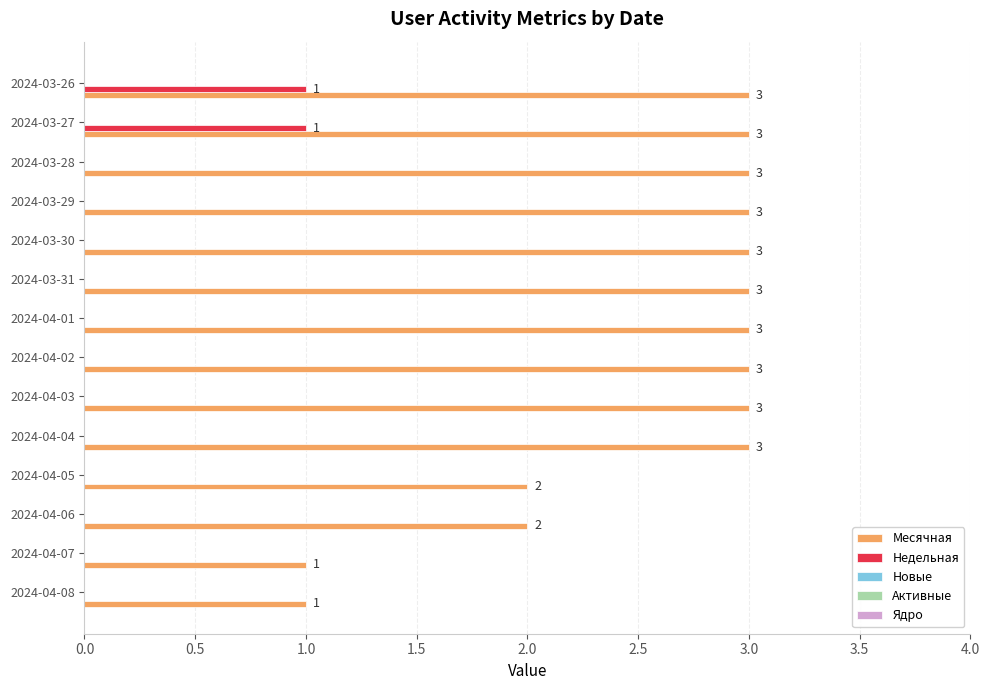

How many positive values does the Недельная series have?

2